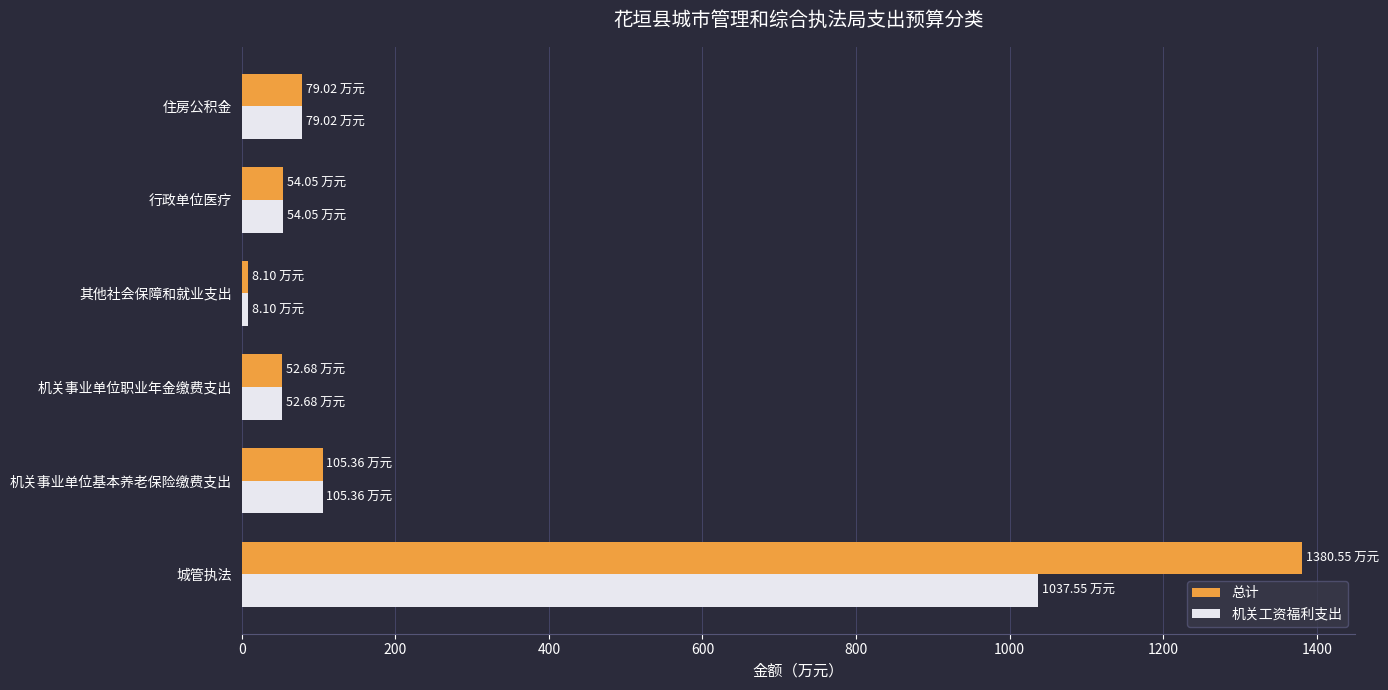

What is the sum of all 机关工资福利支出 values?

1336.8